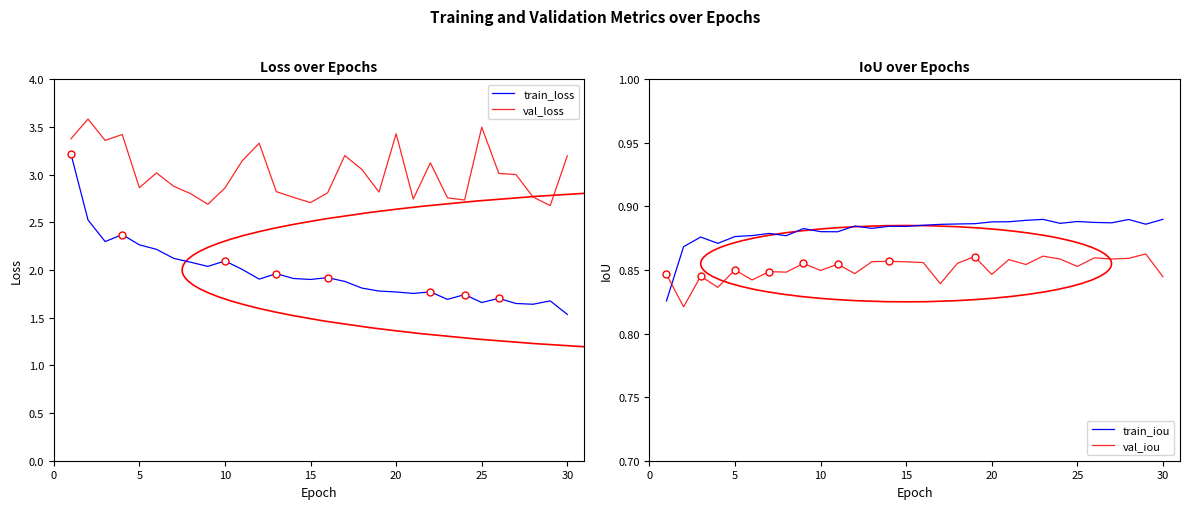

What is the difference between the maximum and minimum values in the train_iou series?

0.1